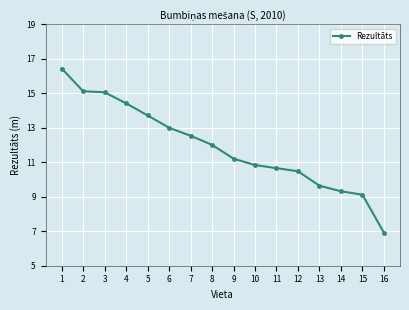

What is the greatest value displayed?

16.4